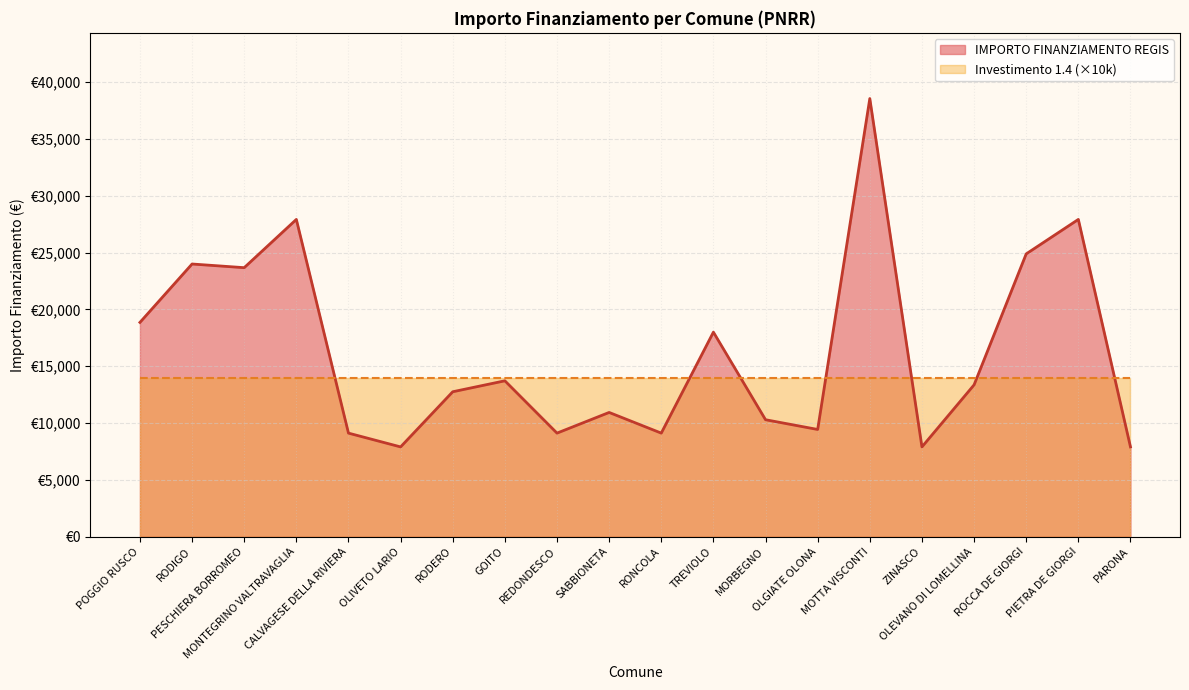

Approximately how many times larger is the value at MOTTA VISCONTI compared to RODERO?

3.0